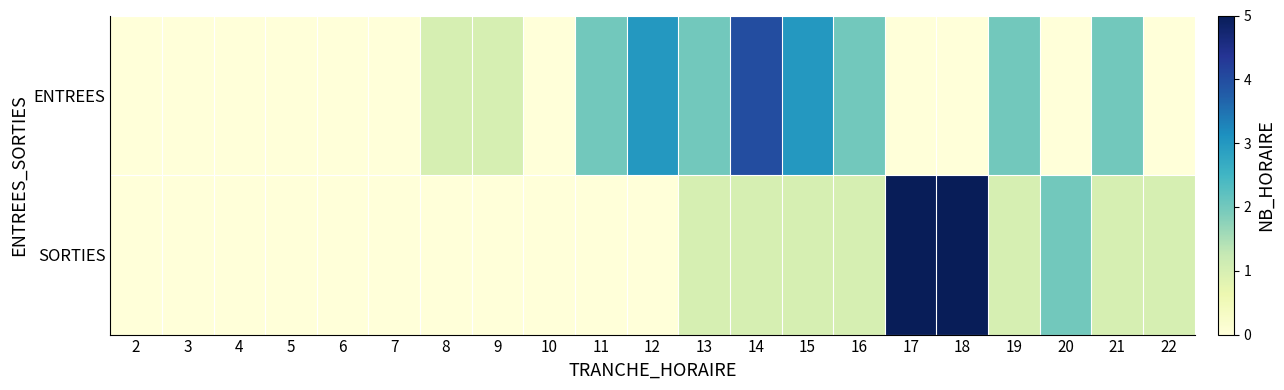

Reading left to right, list all the values displayed in this chart.

ENTREES: 2=0	3=0	4=0	5=0	6=0	7=0	8=1	9=1	10=0	11=2	12=3	13=2	14=4	15=3	16=2	17=0	18=0	19=2	20=0	21=2	22=0
SORTIES: 2=0	3=0	4=0	5=0	6=0	7=0	8=0	9=0	10=0	11=0	12=0	13=1	14=1	15=1	16=1	17=5	18=5	19=1	20=2	21=1	22=1